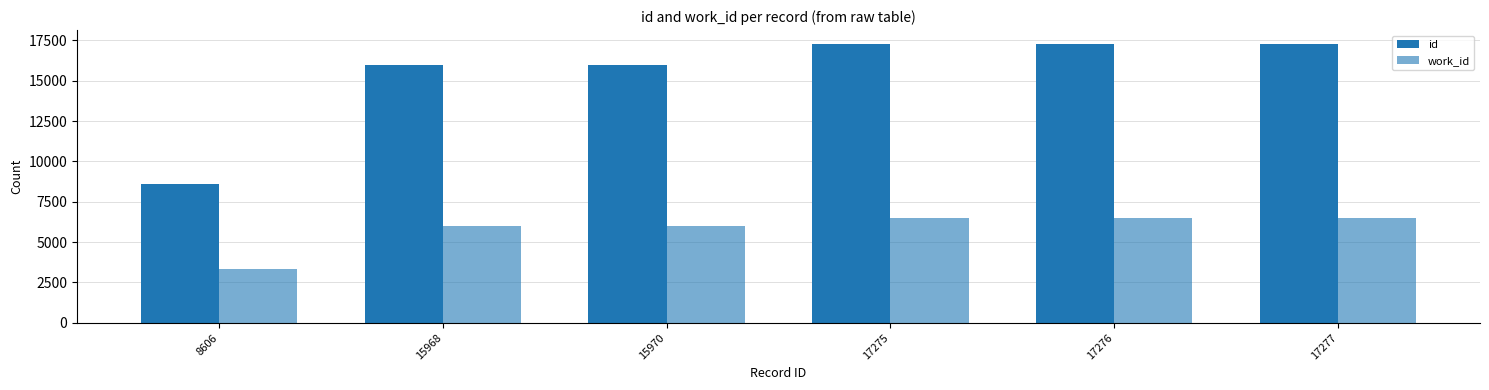

How many data points in id are less than 17275?

3